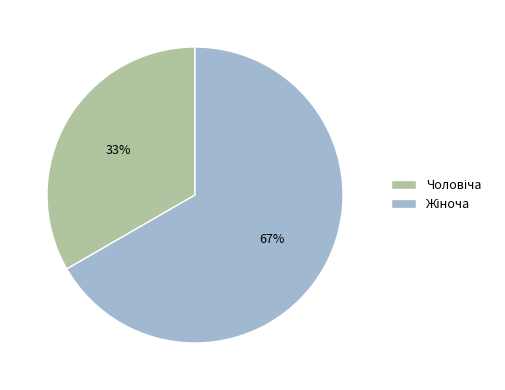

Does any single category account for the majority?

Yes